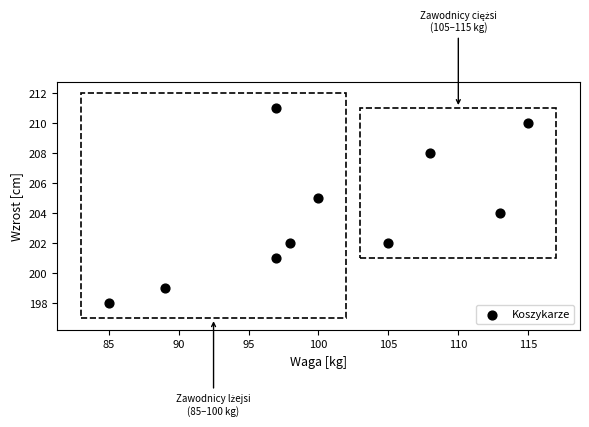

What is the range of Y values (max minus min)?

13